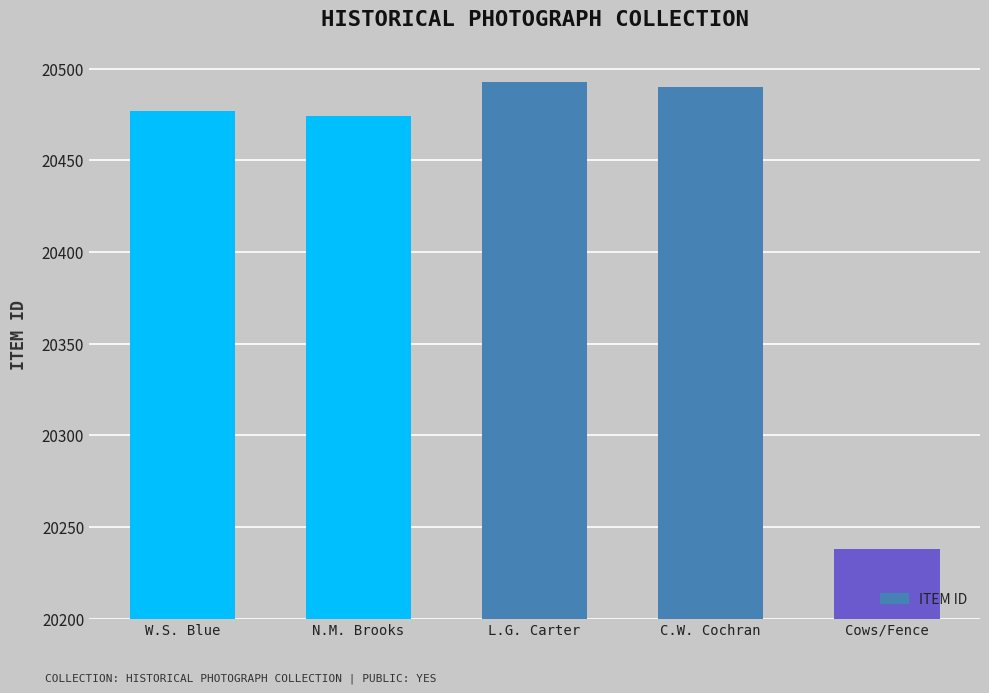

Rank the categories by value from lowest to highest.

Cows/Fence, N.M. Brooks, W.S. Blue, C.W. Cochran, L.G. Carter